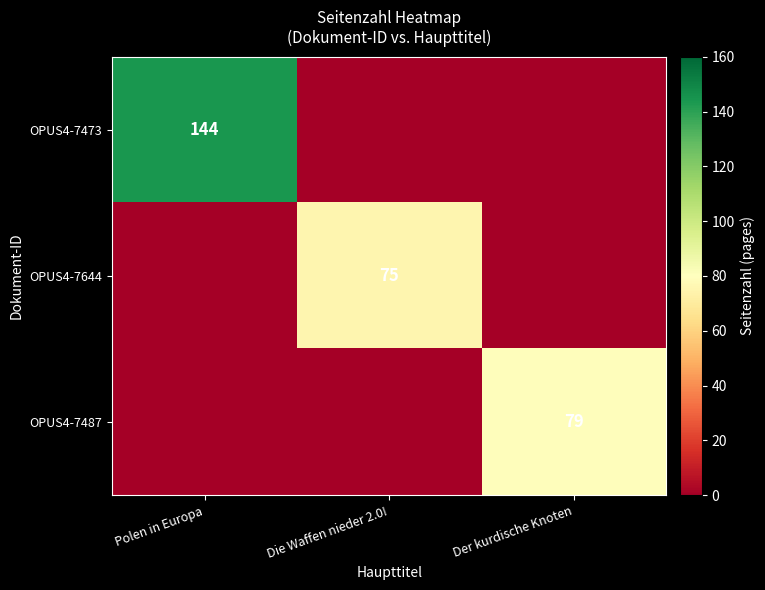

Which category has the lowest value across all series?

Die Waffen nieder 2.0!